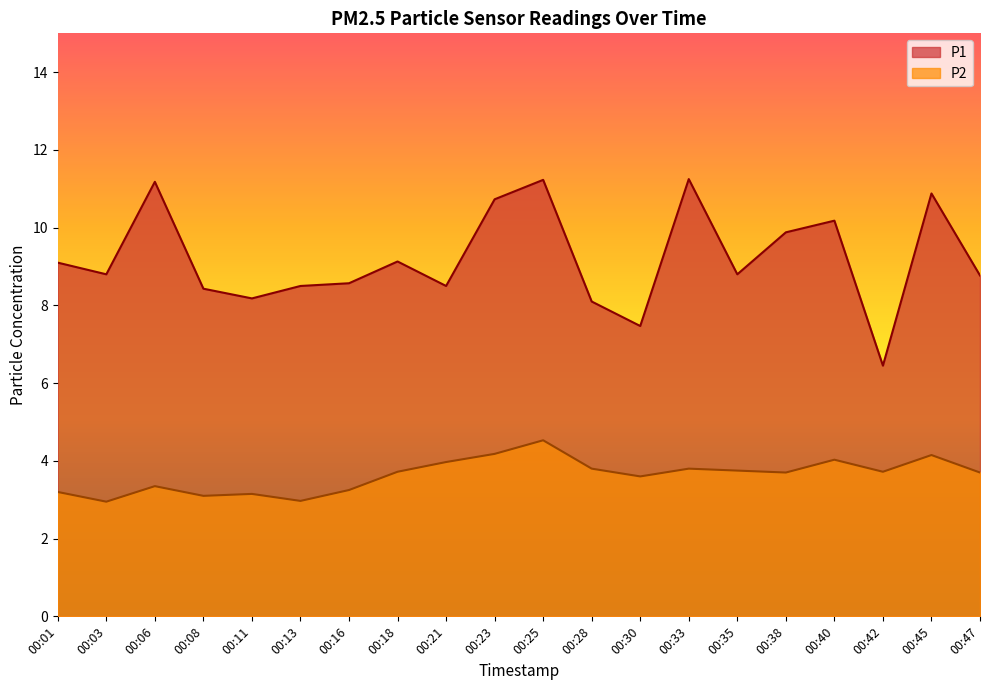

In P2, how many points are lower than both neighbors (excluding endpoints)?

6